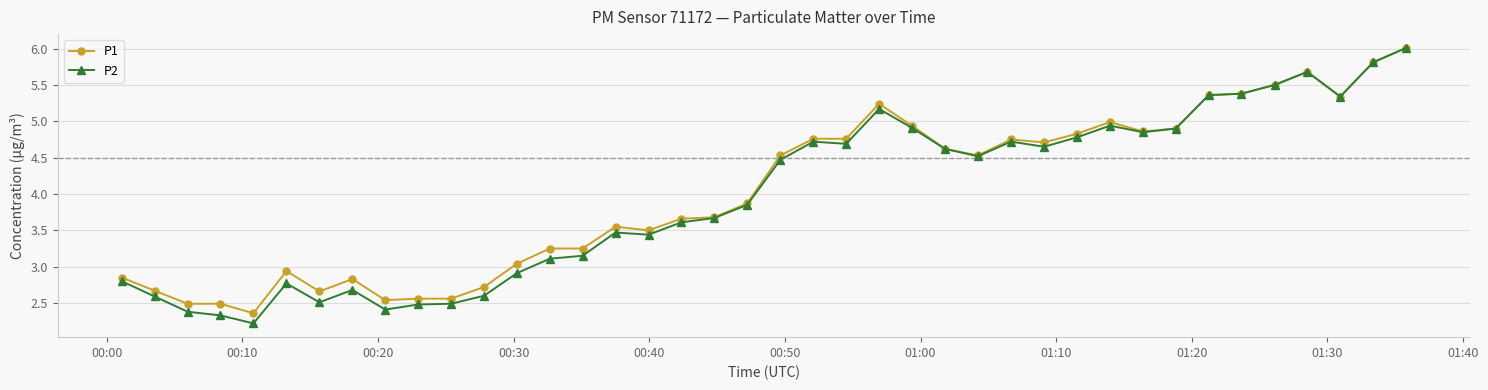

What is the maximum value shown in the chart?

6.0